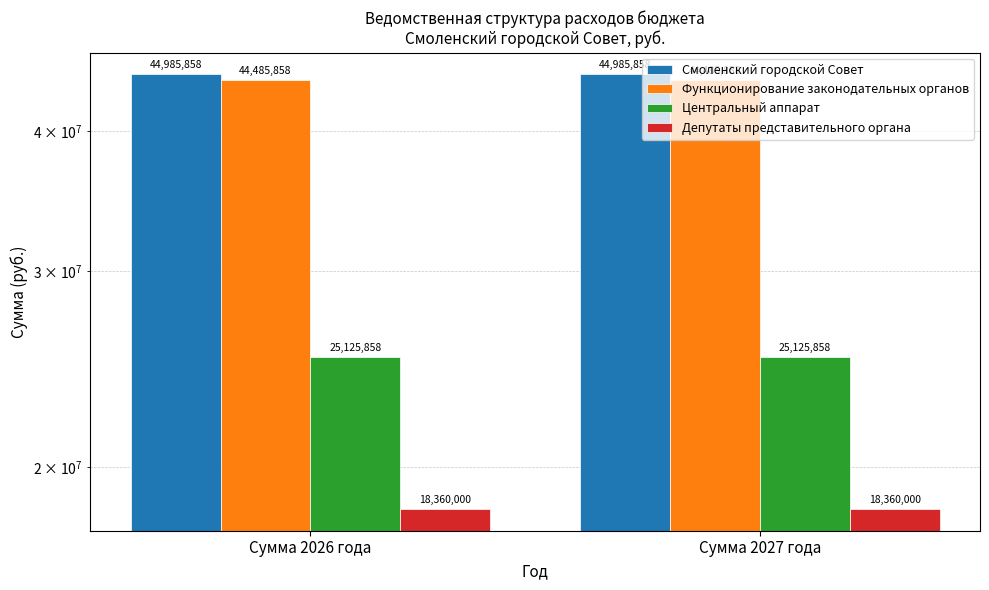

Reading left to right, list all the values displayed in this chart.

Смоленский городской Совет: 44985858	44985858
Функционирование законодательных органов: 44485858	44485858
Центральный аппарат: 25125858	25125858
Депутаты представительного органа: 18360000	18360000